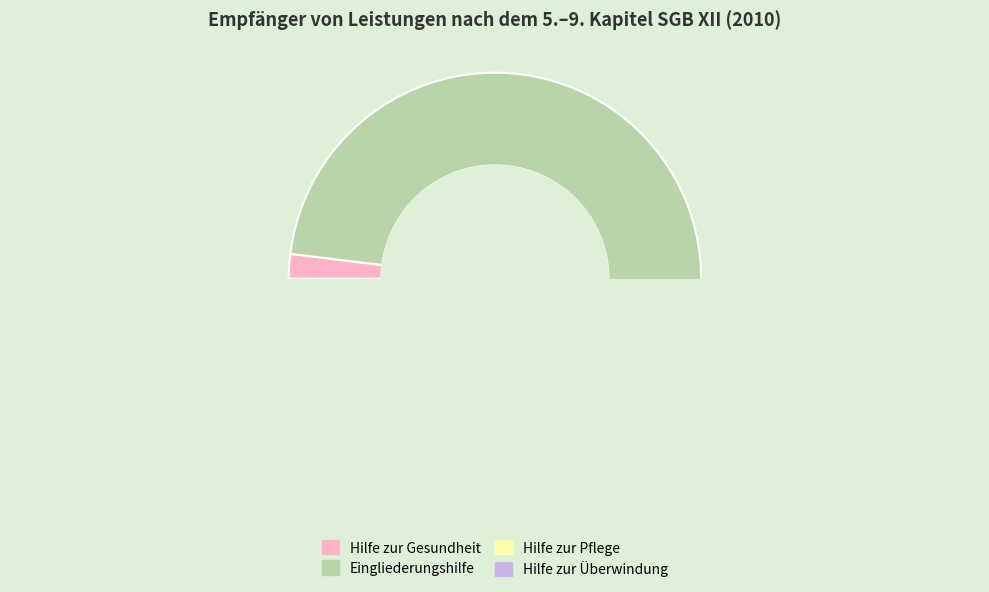

Is there a majority slice in this chart?

Yes